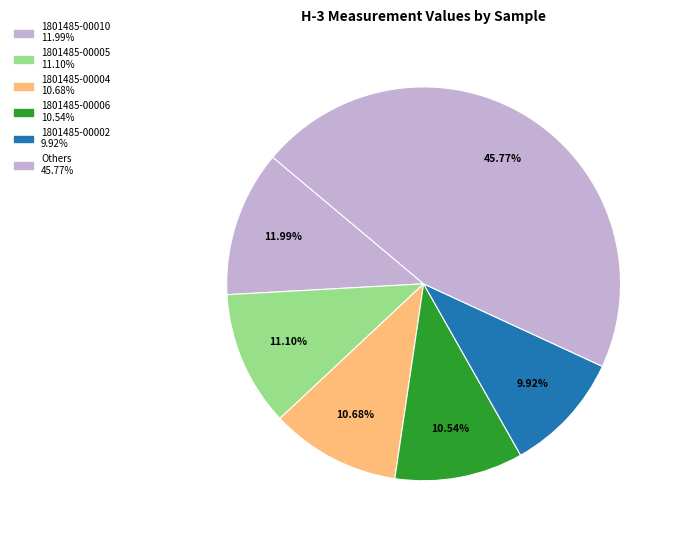

Count the number of slices in the pie.

6